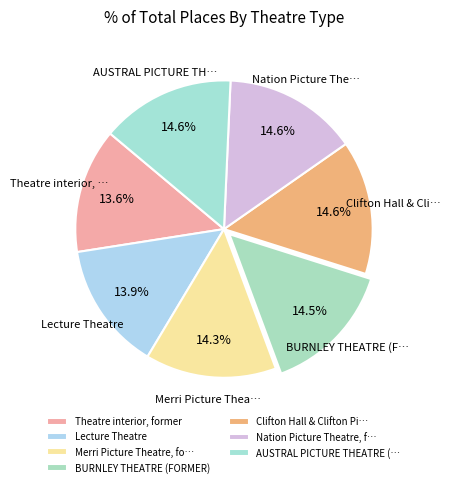

What percentage is the BURNLEY THEATRE (FORMER) slice, to the nearest percent?

14%